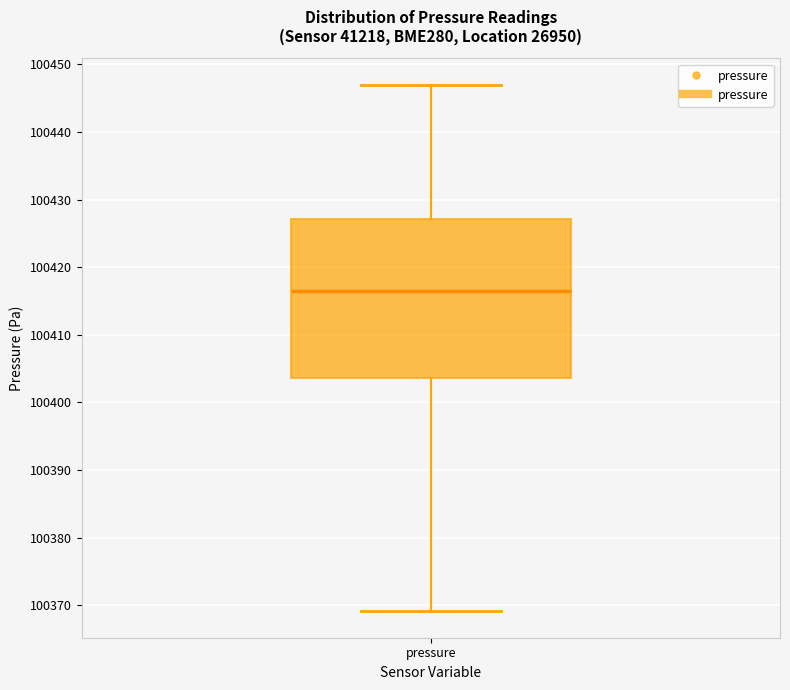

Transcribe this box plot: give where the median line is, the range the box spans, and where the two whiskers end, as read against the y-axis. The values are not printed on the chart, so give them approximately, as read against the axis.

median 100416, box 100404 to 100427, whiskers 100369 to 100447